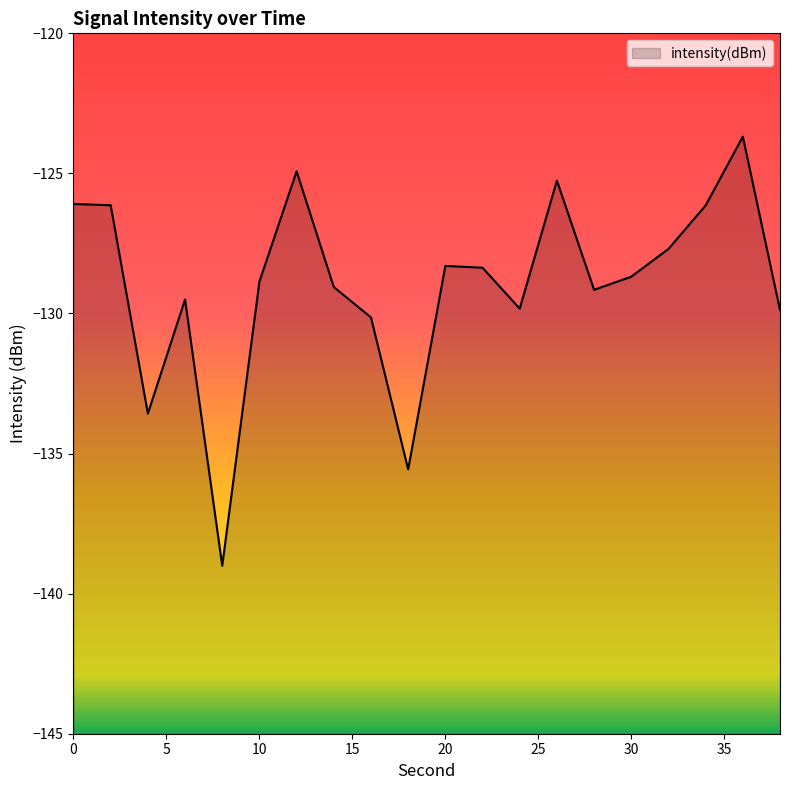

Rank the categories by value from lowest to highest.

8, 18, 4, 16, 38, 24, 6, 28, 14, 10, 30, 22, 20, 32, 34, 2, 0, 26, 12, 36